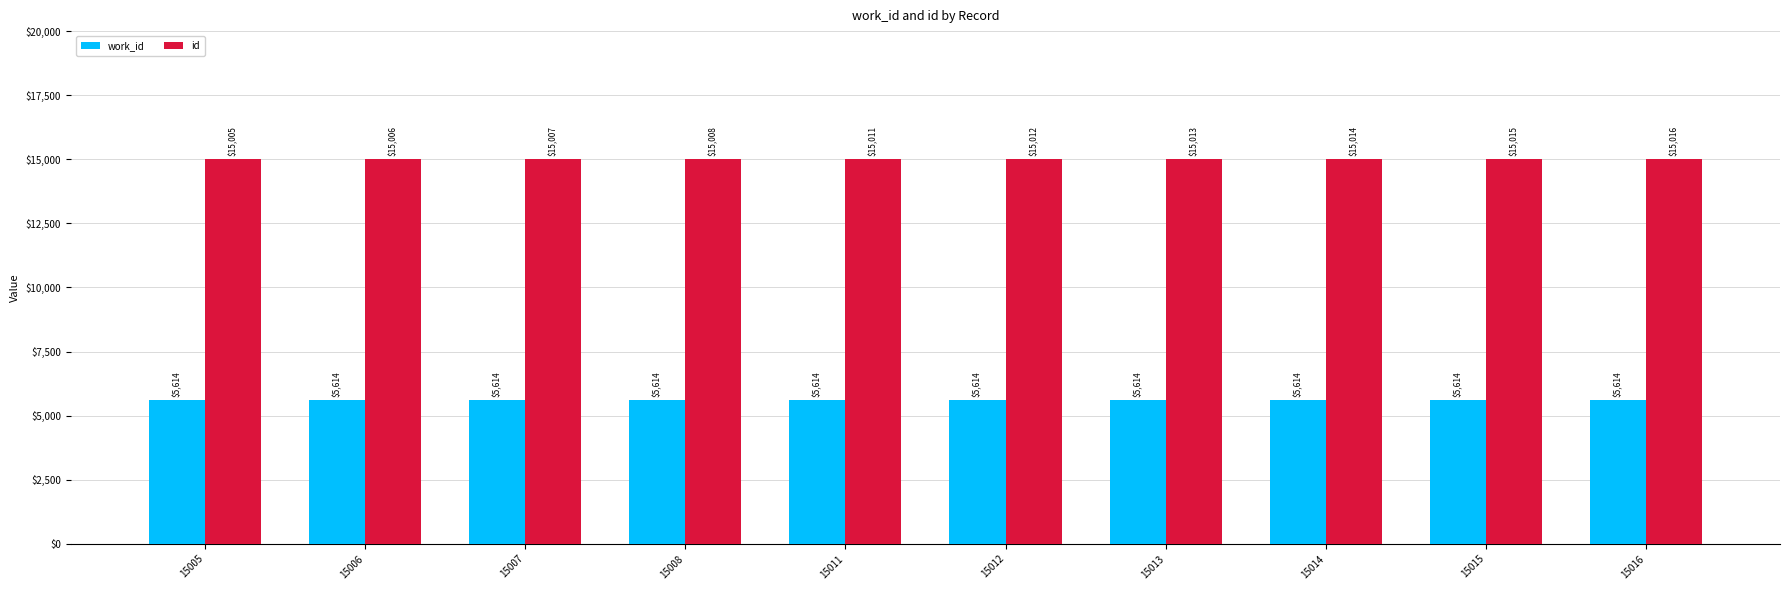

Reading right to left, what are all the values shown in this chart?

work_id: 15016=5614	15015=5614	15014=5614	15013=5614	15012=5614	15011=5614	15008=5614	15007=5614	15006=5614	15005=5614
id: 15016=15016	15015=15015	15014=15014	15013=15013	15012=15012	15011=15011	15008=15008	15007=15007	15006=15006	15005=15005